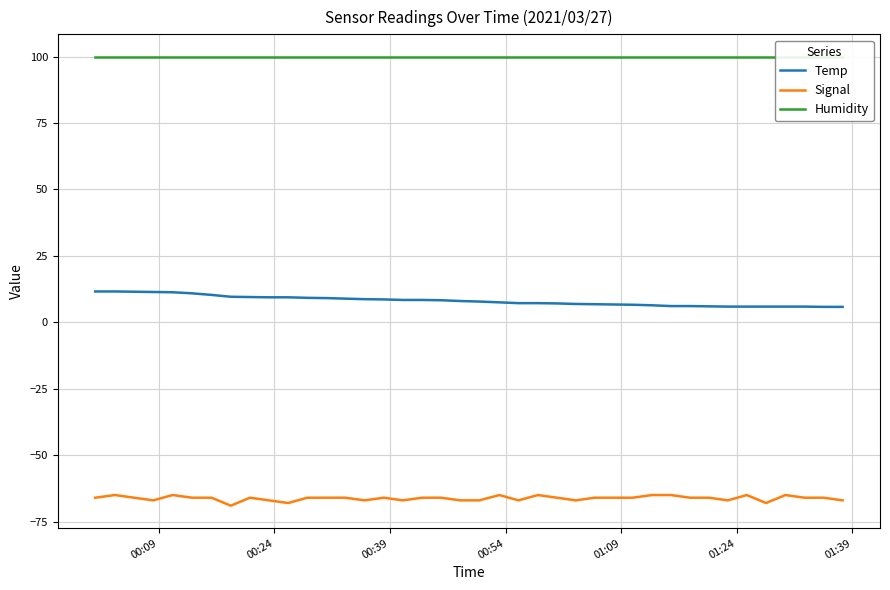

True or false: Humidity has more than 0 interior local peaks.

False